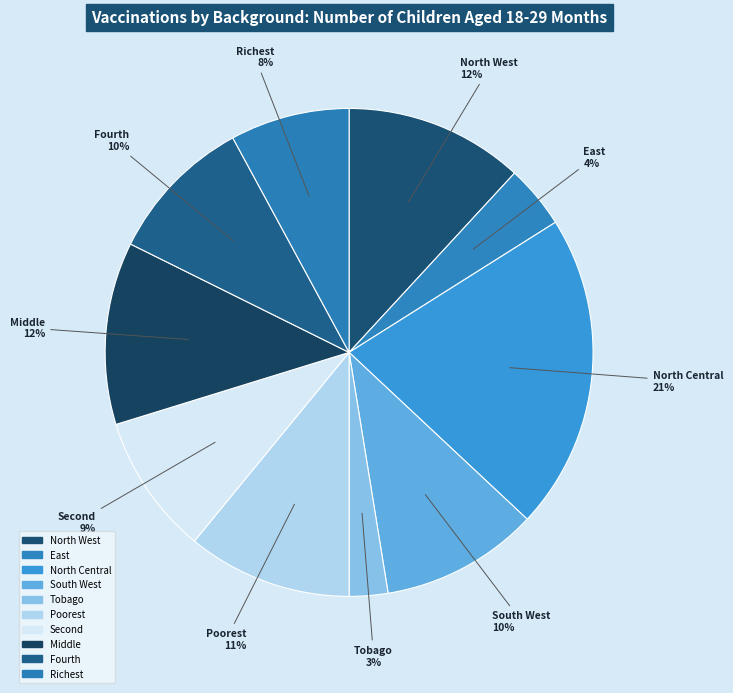

How many segments does this pie chart have?

10